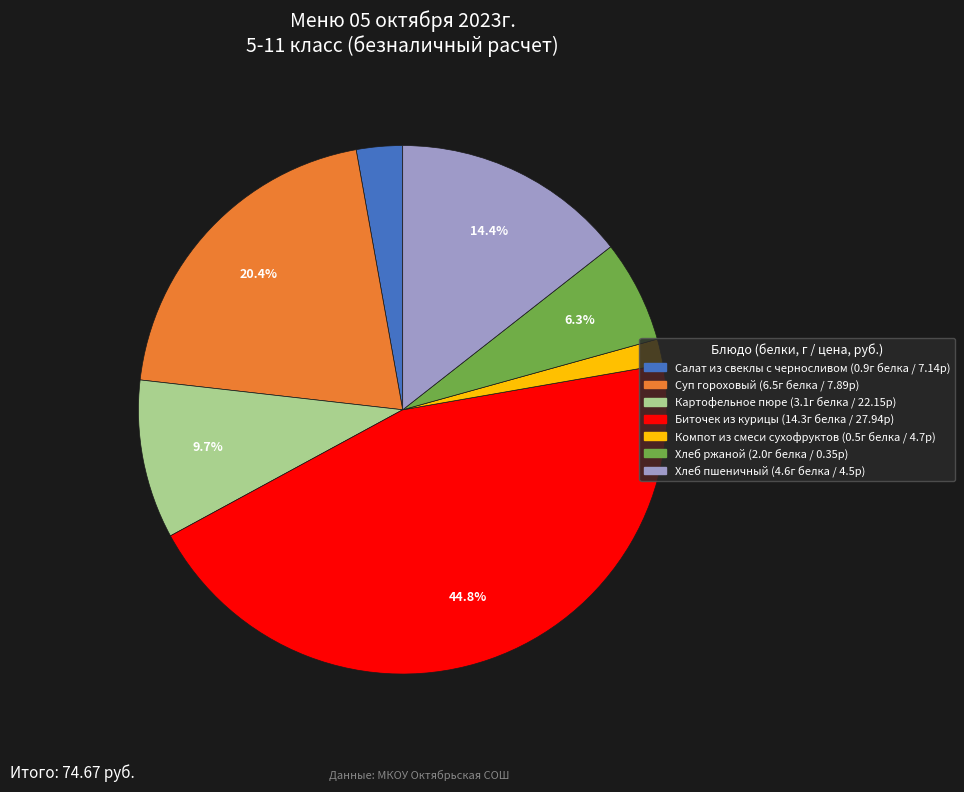

Rank the categories by value from lowest to highest.

Компот из смеси сухофруктов, Салат из свеклы с черносливом, Хлеб ржаной, Картофельное пюре, Хлеб пшеничный, Суп гороховый, Биточек из курицы